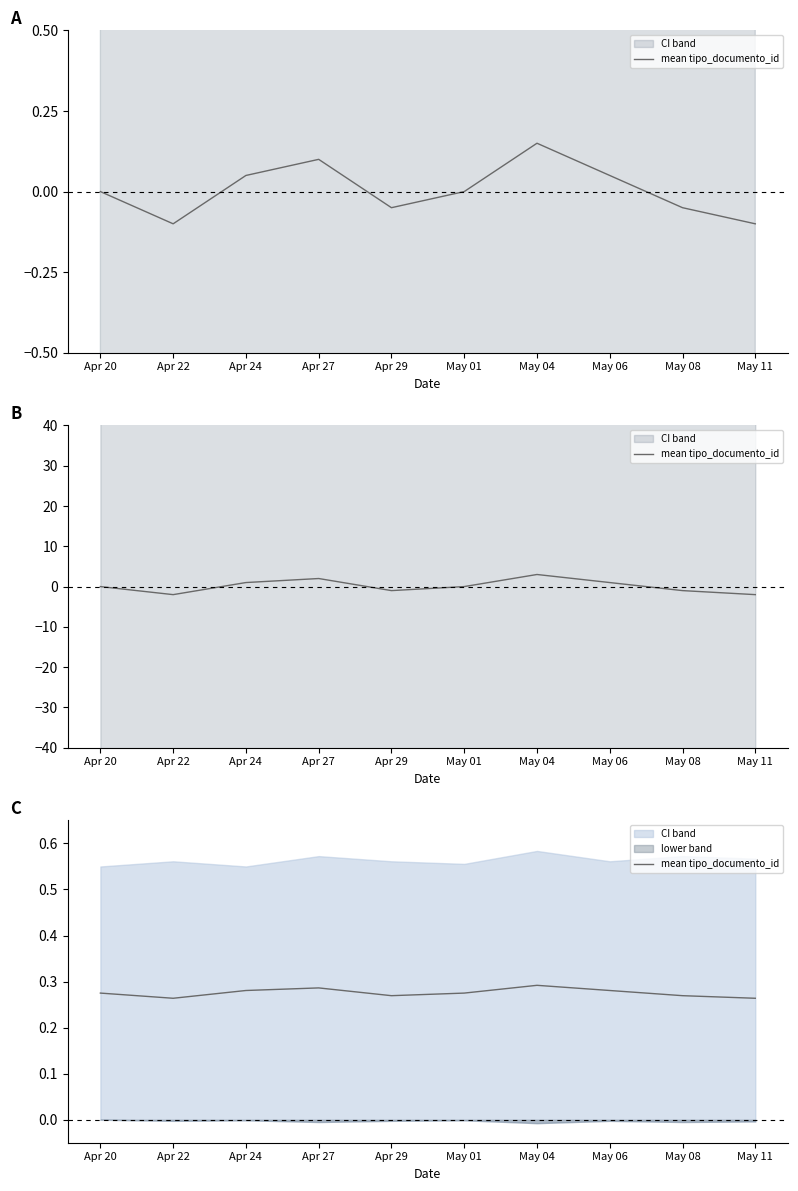

How many points are higher than both their immediate neighbors (excluding endpoints)?

2